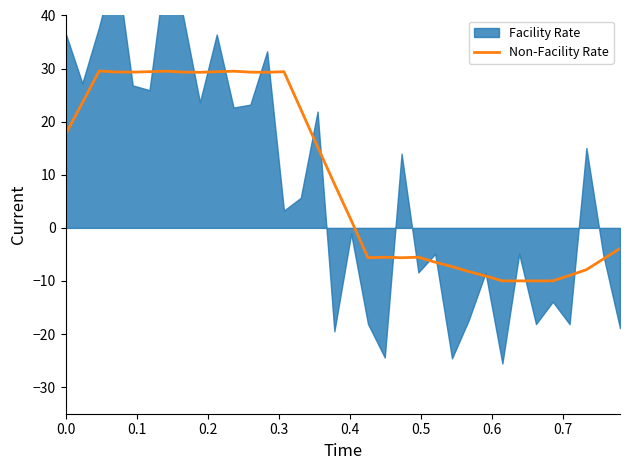

What is the minimum value for Non-Facility Rate?

-10.0